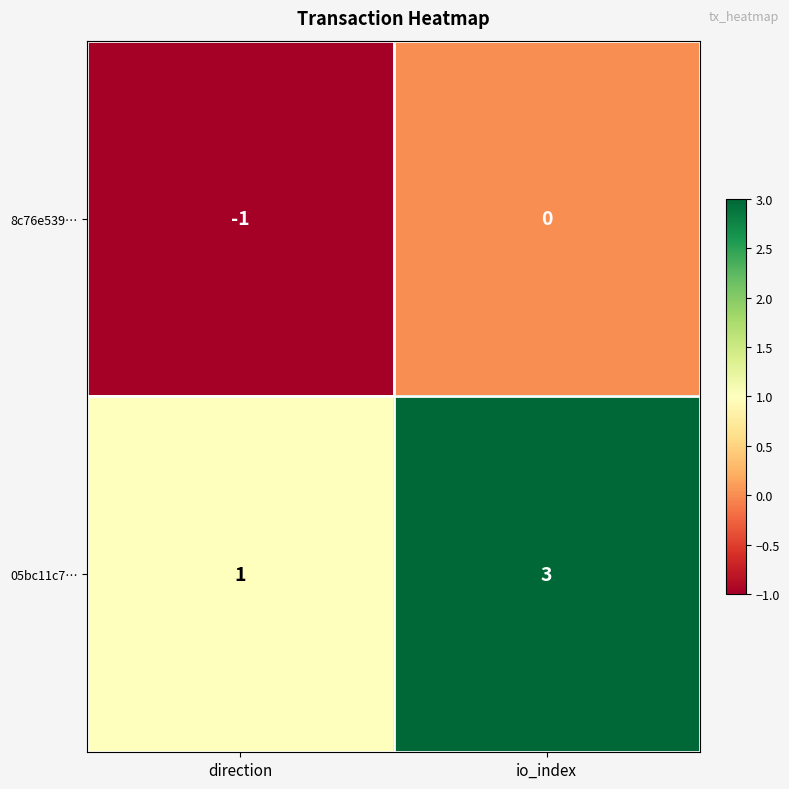

Which series changed the most between direction and io_index?

05bc11c7…